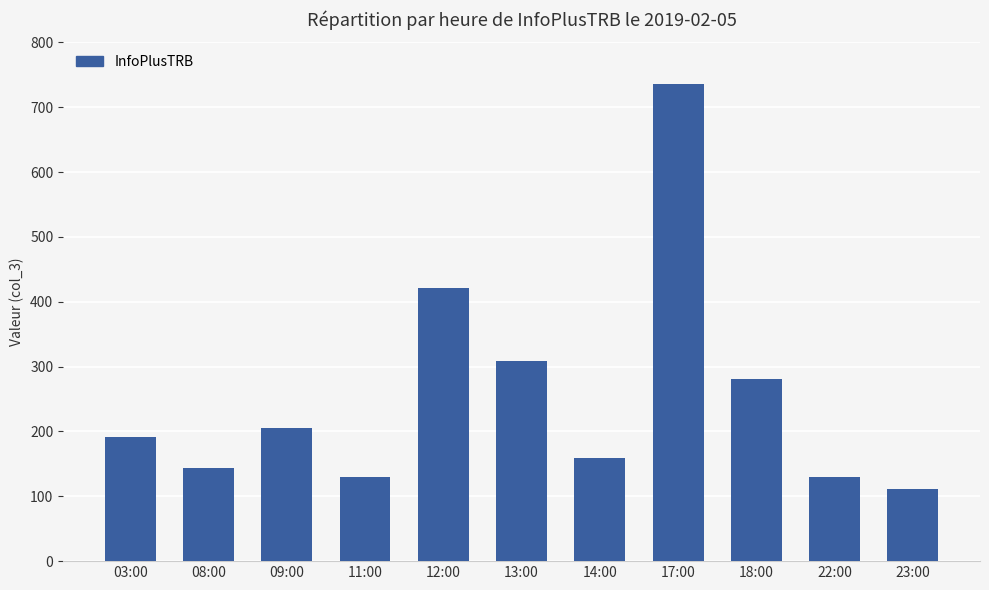

What is the average value?

256